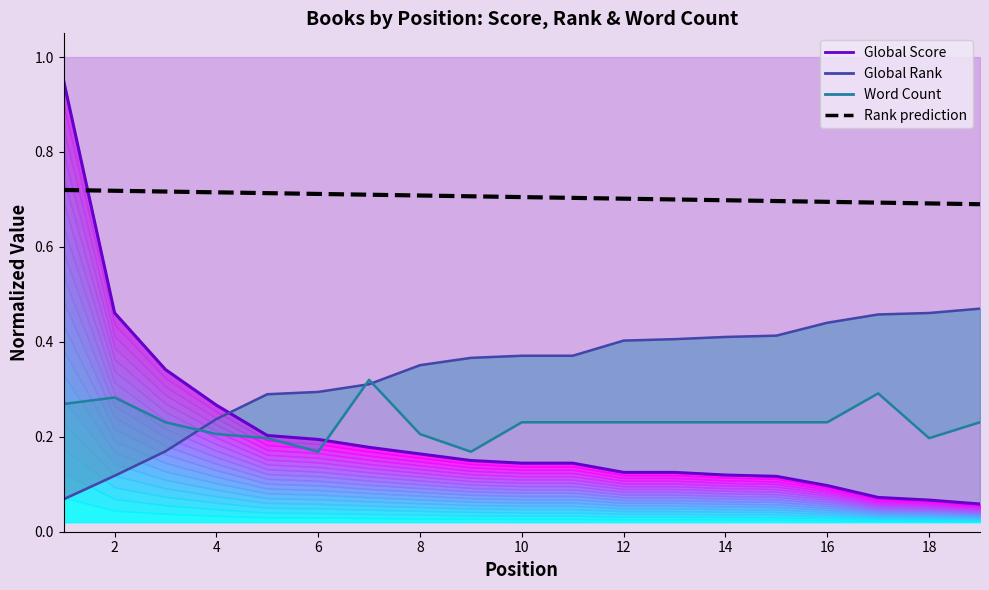

Count the Rank prediction values in the range 0 to 1.

19